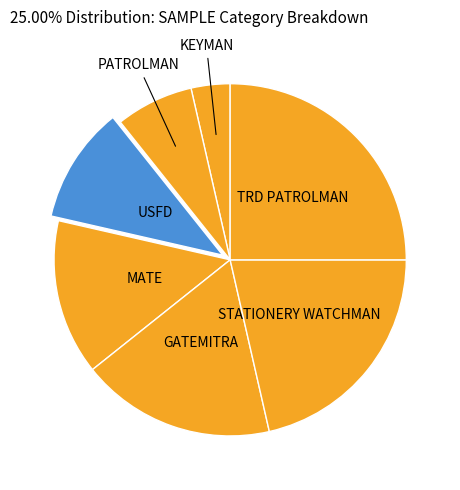

Count the number of slices in the pie.

7